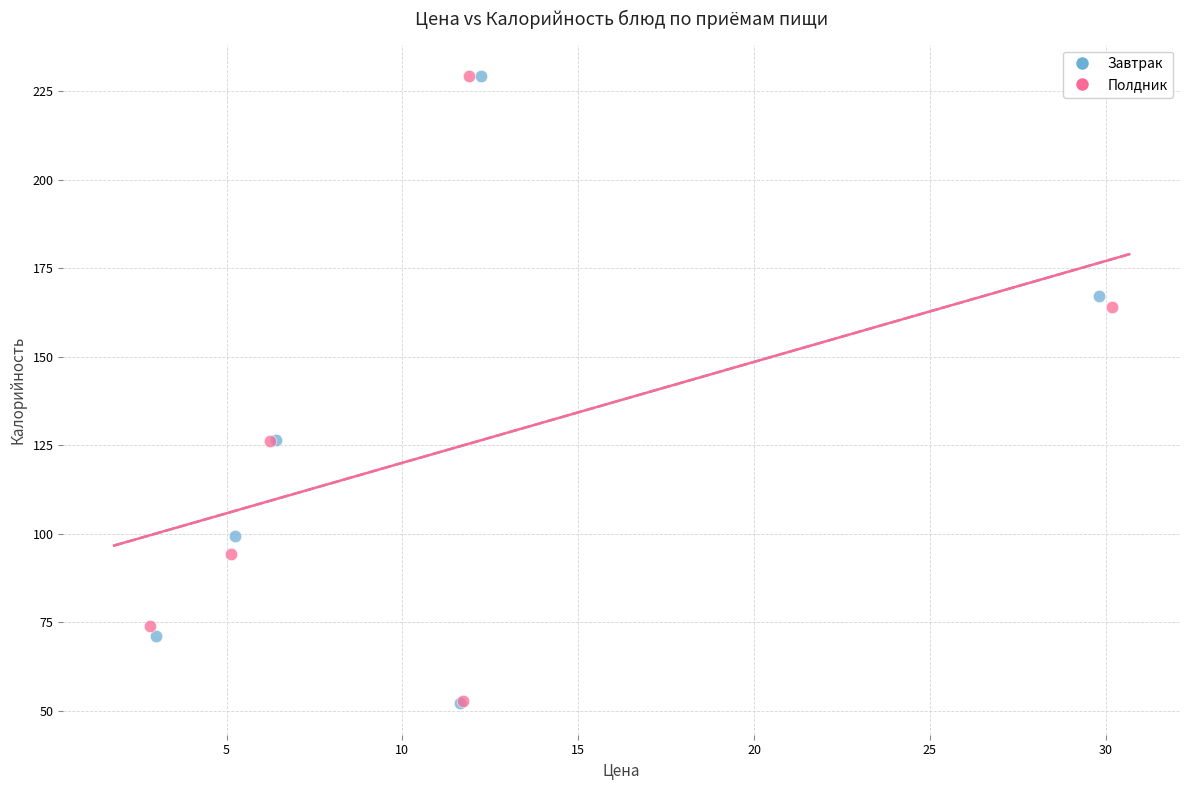

Which series has the largest Y range (max minus min)?

Завтрак